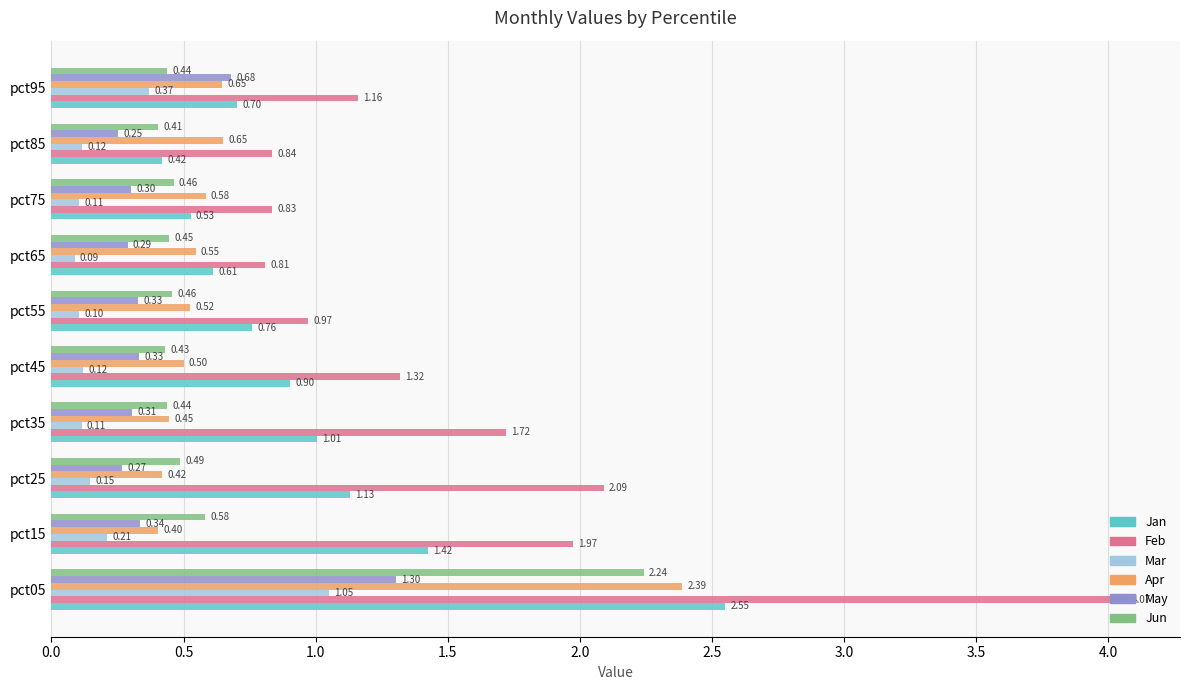

Rank the series by their maximum value, from highest to lowest.

Feb, Jan, Apr, Jun, May, Mar